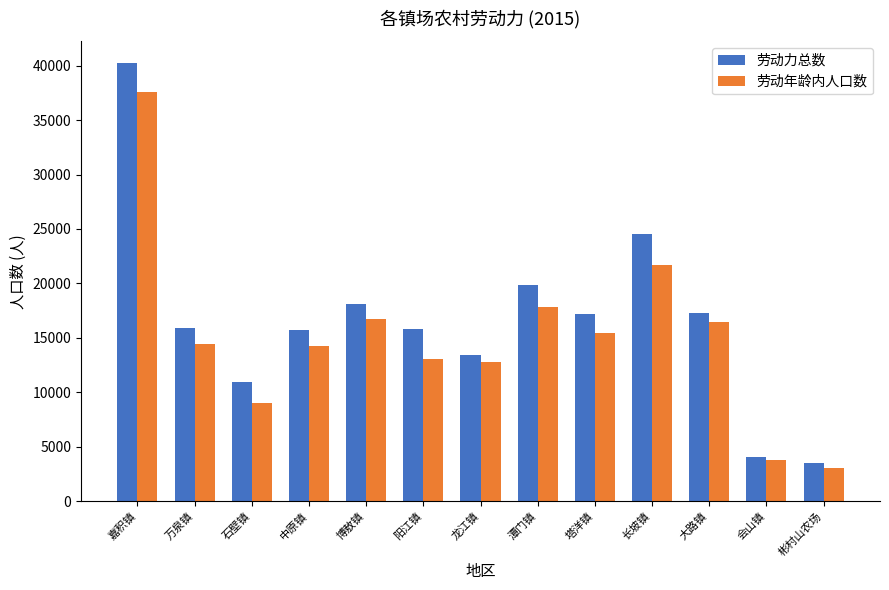

Between 龙江镇 and 会山镇, which series saw the biggest shift?

劳动力总数